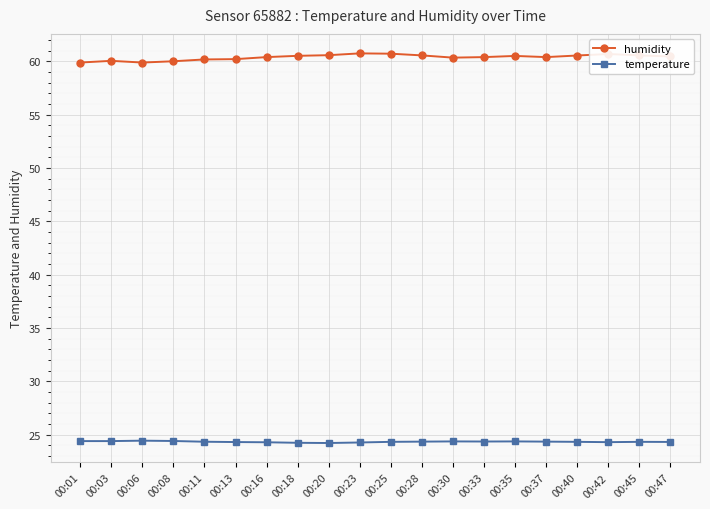

What is the value of the temperature point at the 1st from the left?

24.4